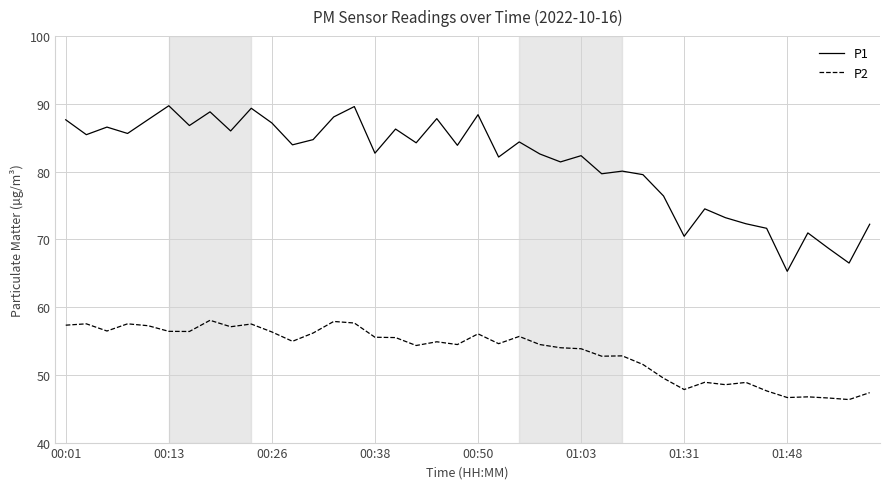

What are all the series names shown in the legend?

P1, P2